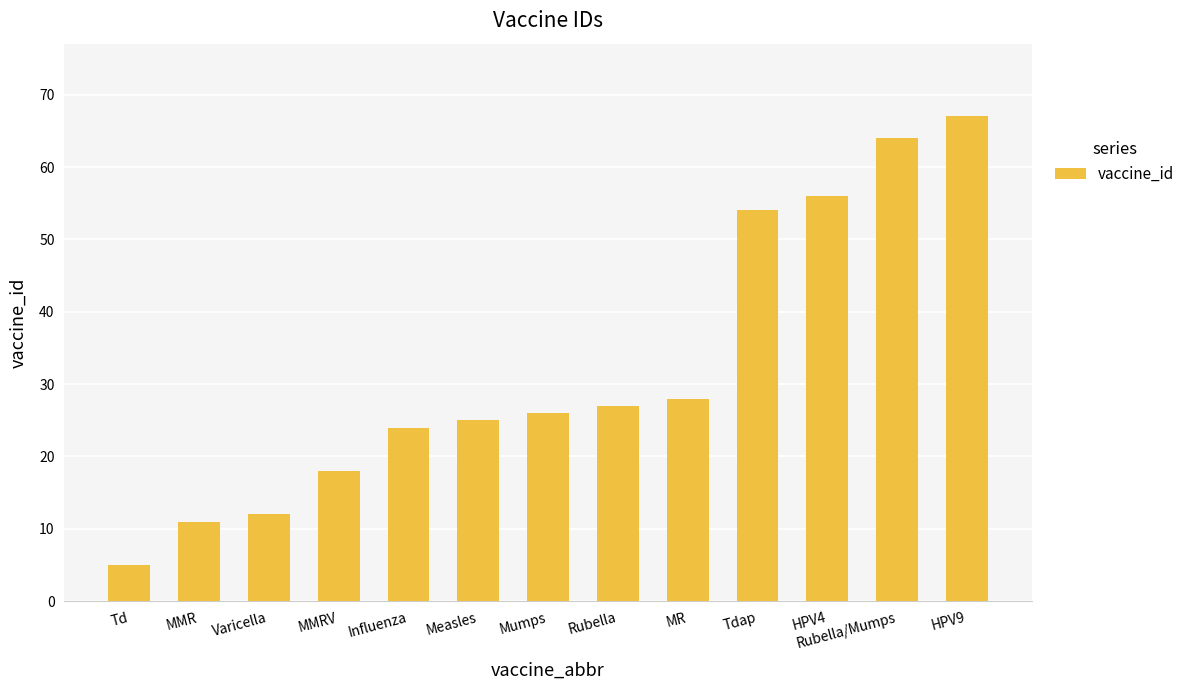

What is the greatest value displayed?

67